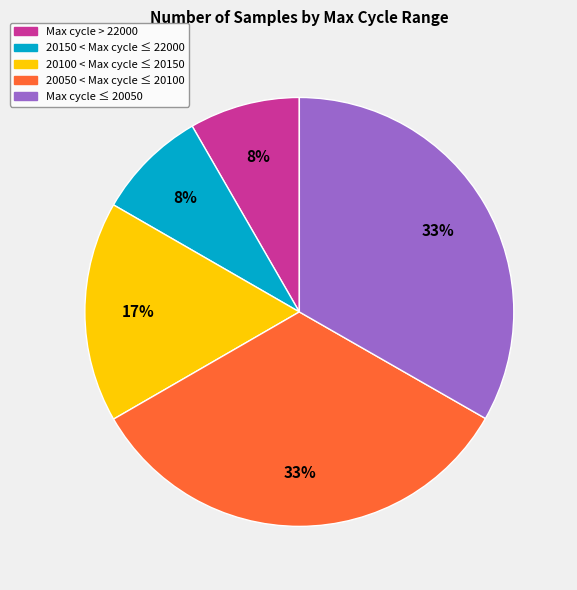

Is there a majority slice in this chart?

No